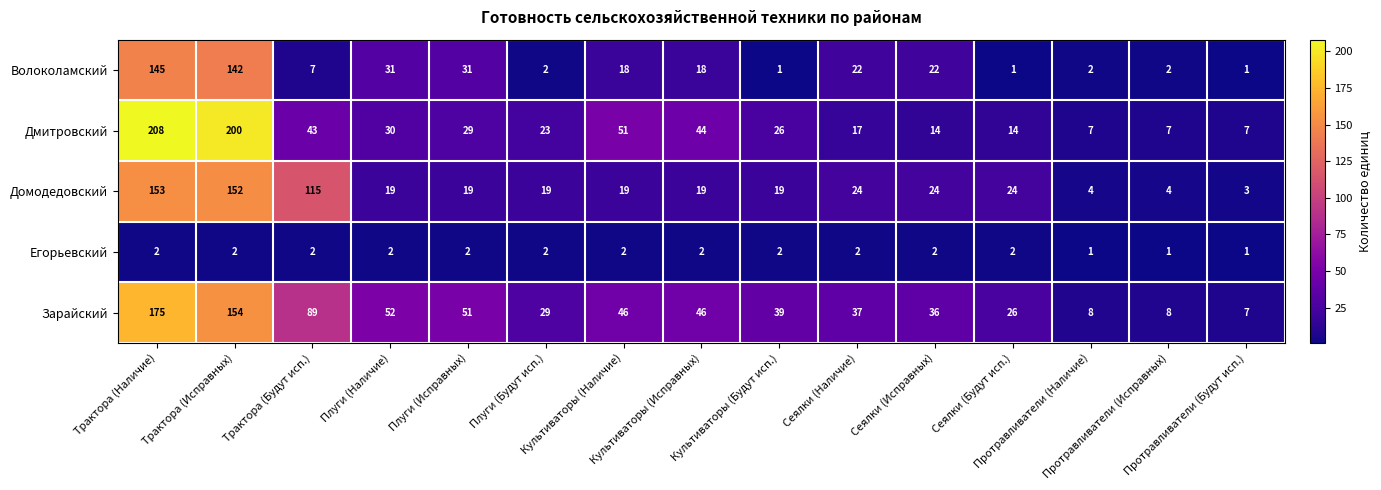

List the series in order of their peak value, highest first.

Дмитровский, Зарайский, Домодедовский, Волоколамский, Егорьевский